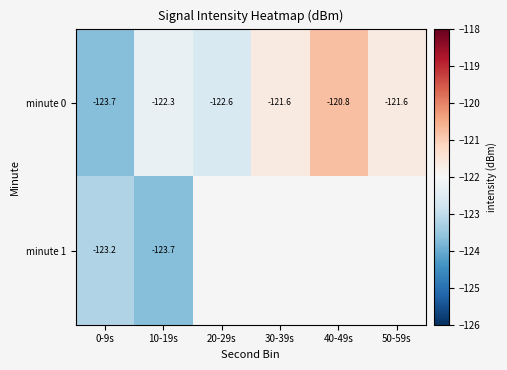

What is the difference between the maximum and second lowest values in the minute 0 series?

1.8